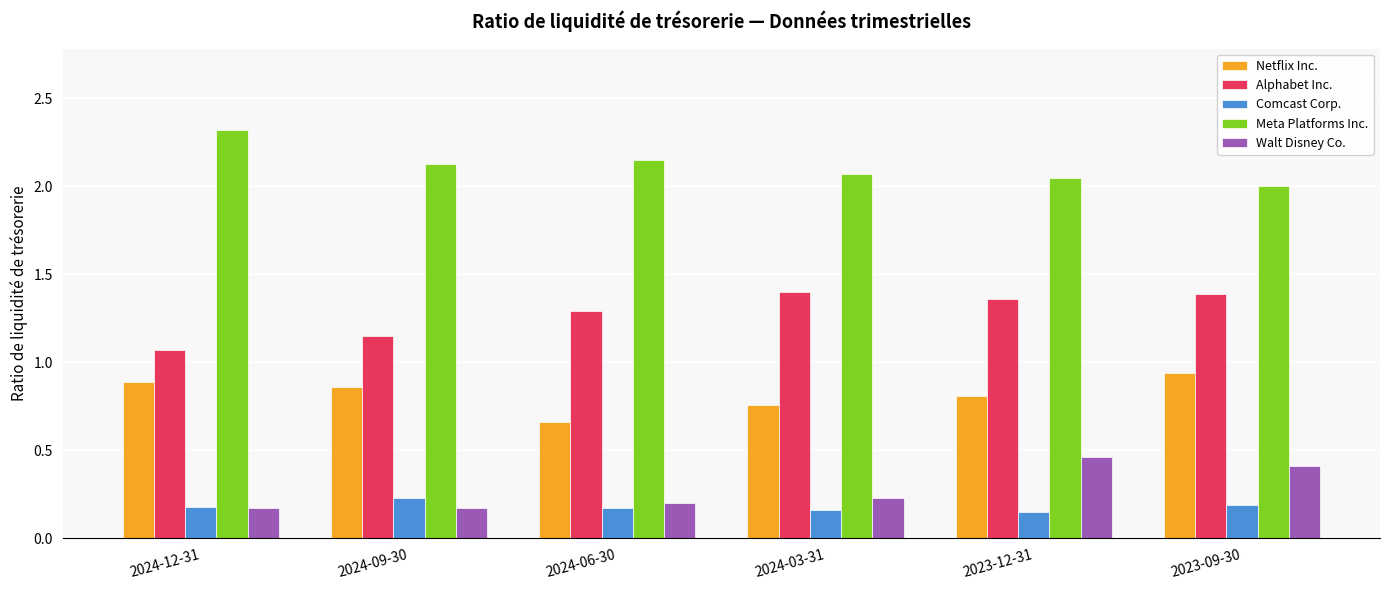

At how many categories does at least one series exceed 1?

6